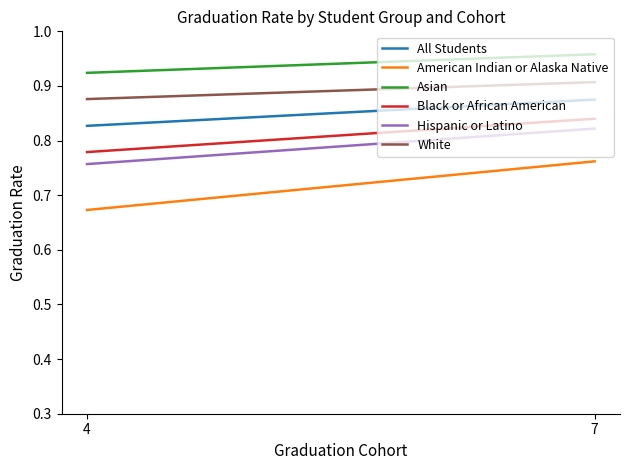

Reading left to right, transcribe all the data shown in this chart.

All Students: 0.8	0.9
American Indian or Alaska Native: 0.7	0.8
Asian: 0.9	1.0
Black or African American: 0.8	0.8
Hispanic or Latino: 0.8	0.8
White: 0.9	0.9